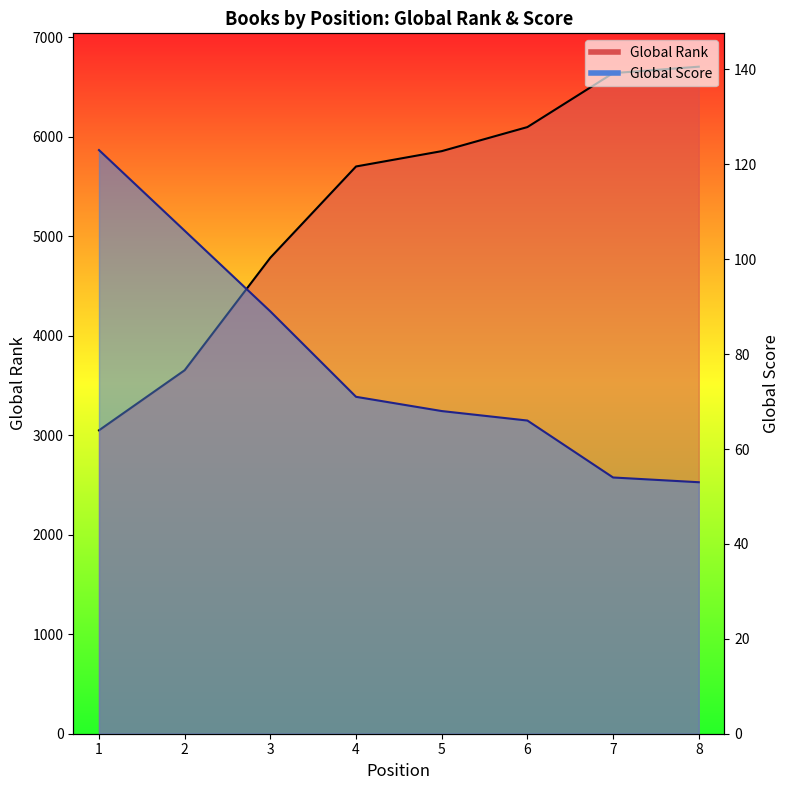

Where does the Global Rank series first go above 5856?

6